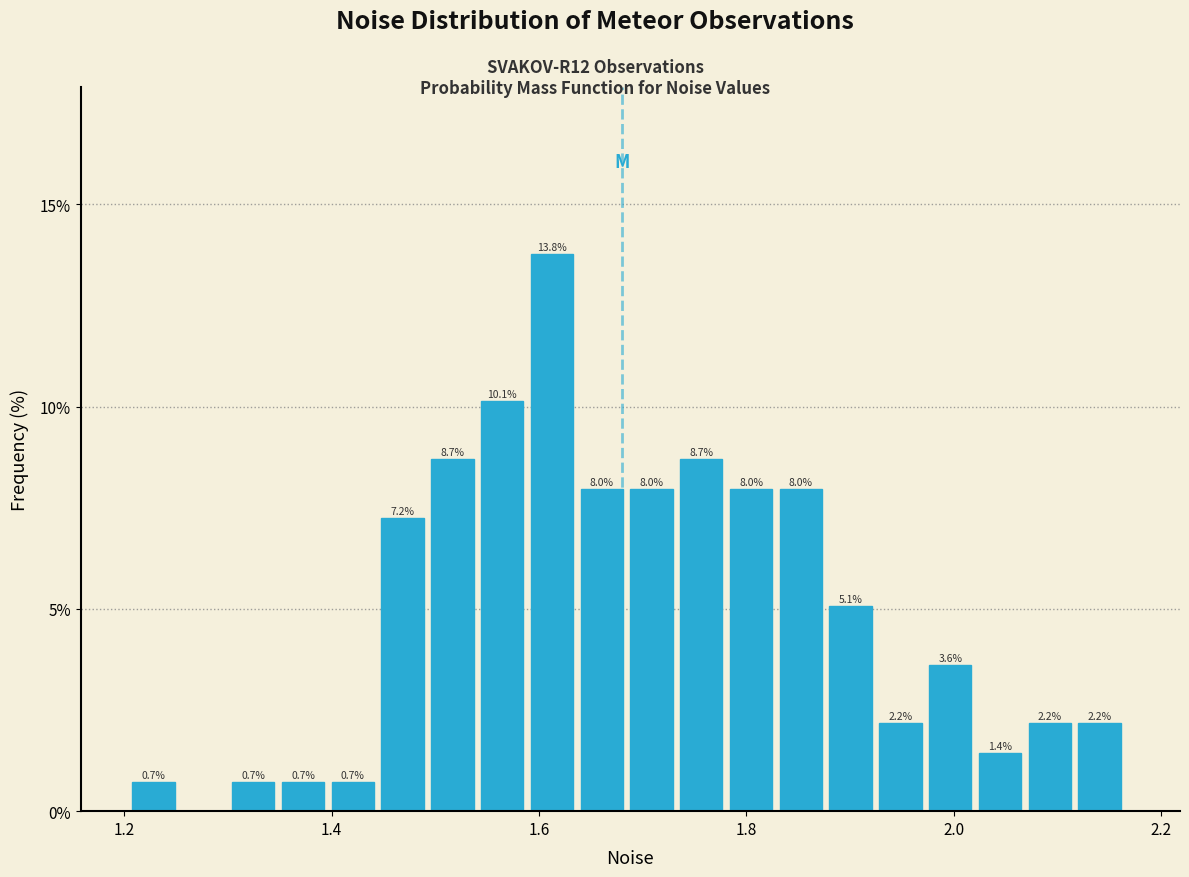

Around what value on the x-axis is the tallest bar? Give the approximate position of its centre, as read against the axis.

1.62